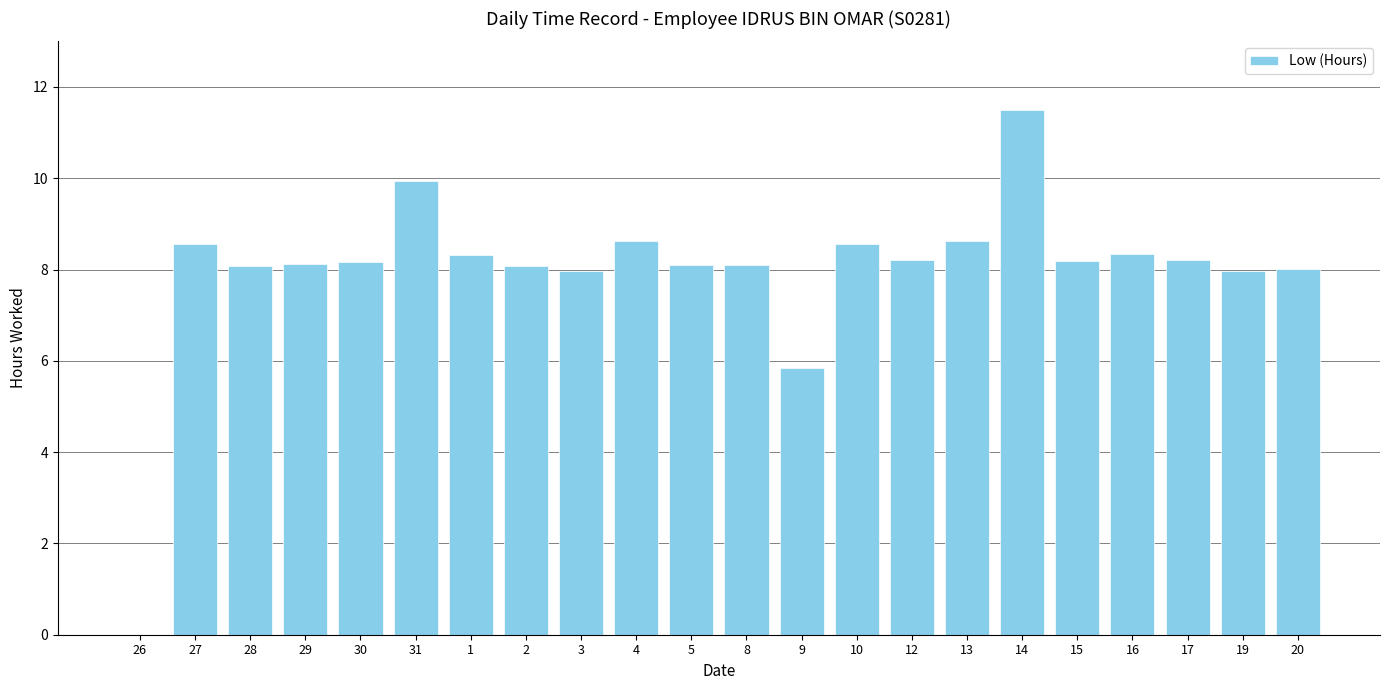

Approximately how many times larger is the value at 8 compared to 19?

1.0